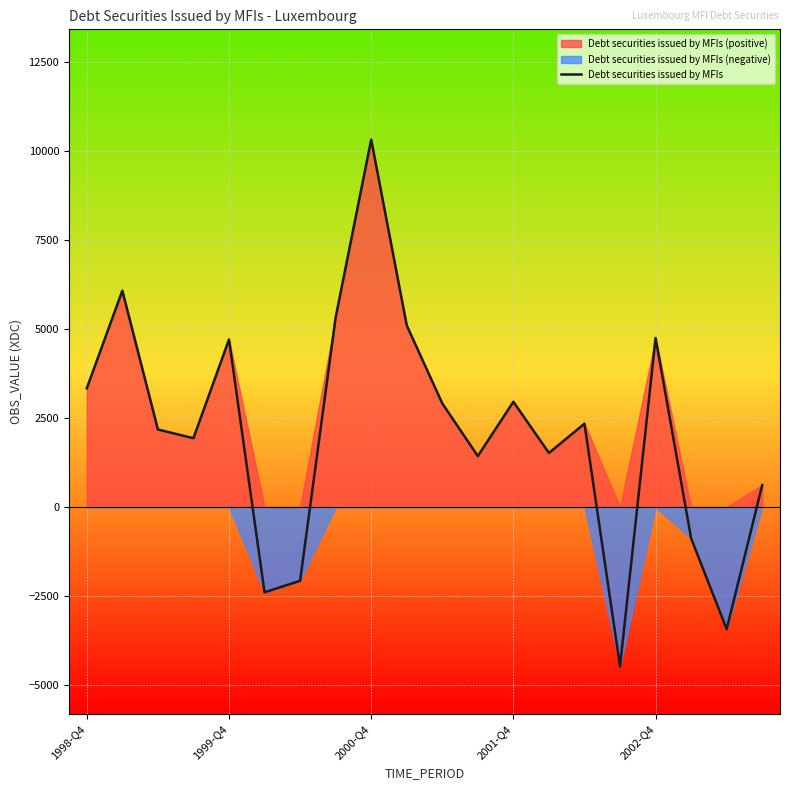

What is the change in value from 9 to 14?

-2760.5